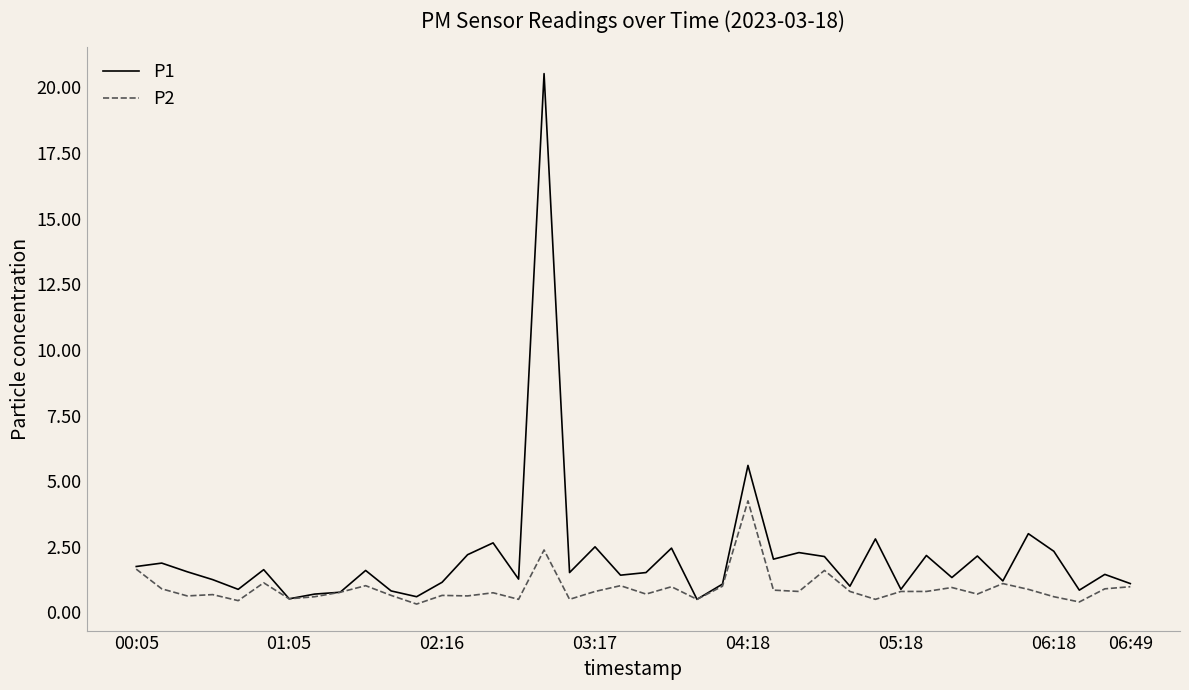

What is the highest value of the P1 series?

20.5